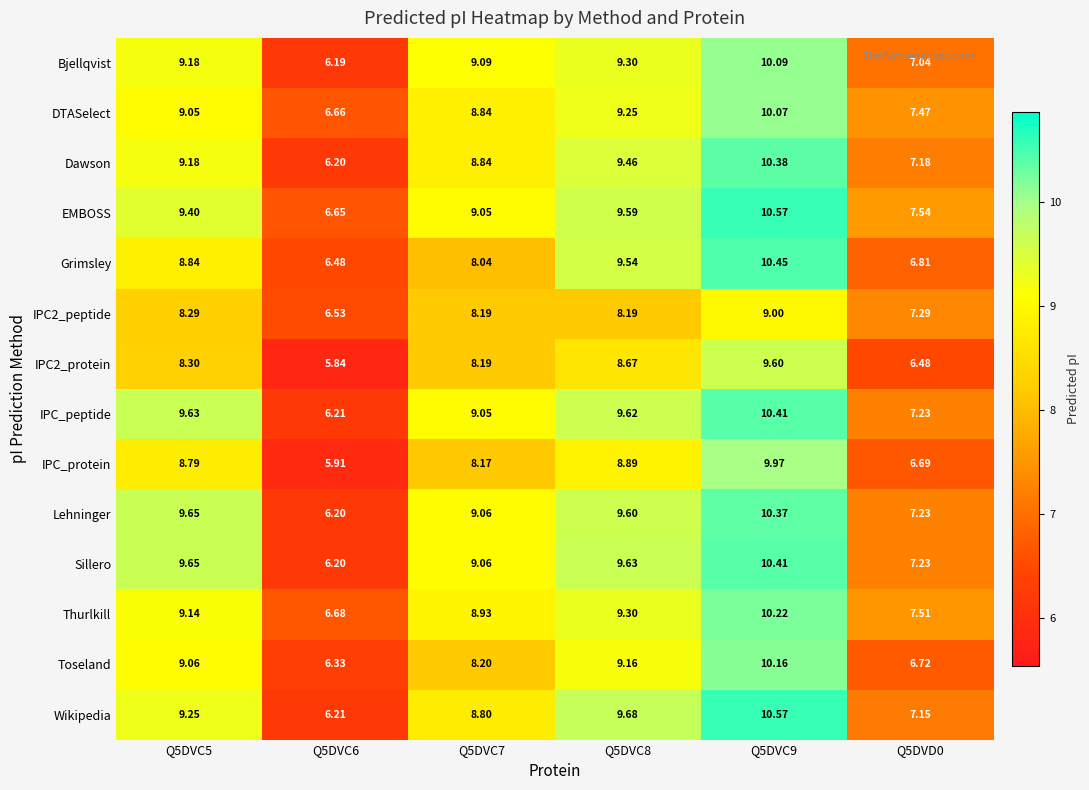

Between Q5DVC8 and Q5DVD0, which series saw the biggest shift?

Grimsley